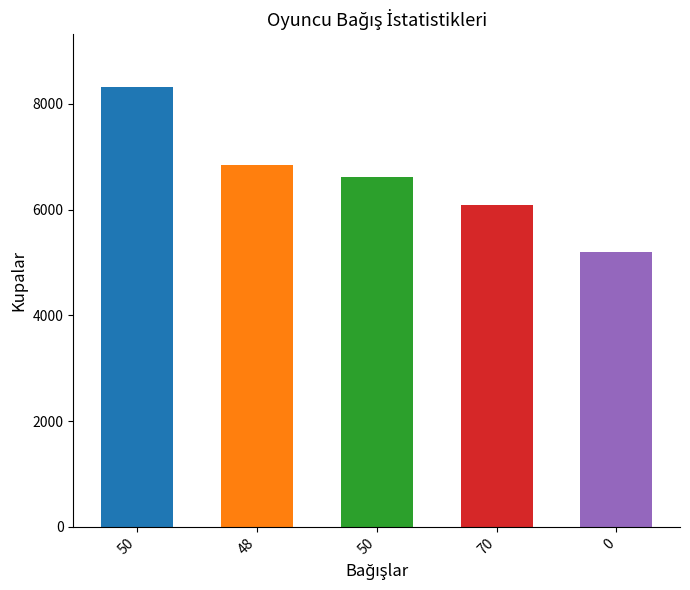

Rank the categories by value from highest to lowest.

50, 48, 50, 70, 0